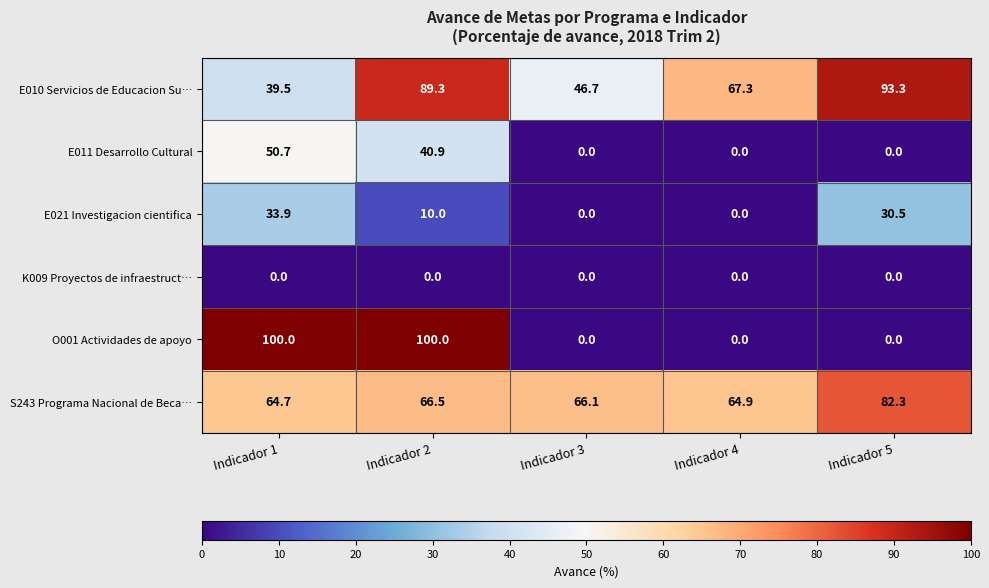

Is it true that E021 Investigacion cientifica equals 30.5 at Indicador 5?

True